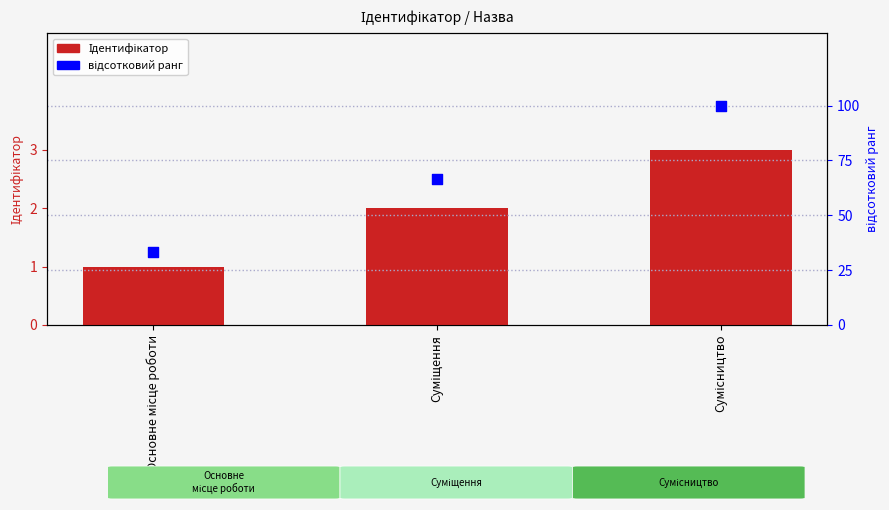

At how many categories does at least one series exceed 34?

2